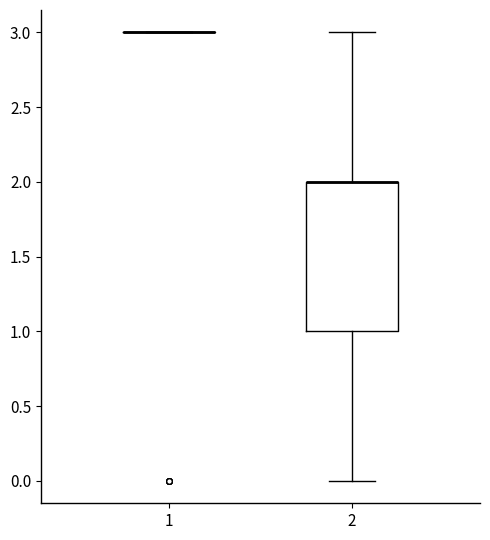

Reading left to right, read every box against the y-axis: the position of its median line, the range the box covers, and the ends of its whiskers. The values are not printed on the chart, so give them approximately, as read against the axis.

1: box collapsed to a line at 3, whiskers 3 to 3
2: median 2 (drawn on the box's upper edge), box 1 to 2, whiskers 0 to 3